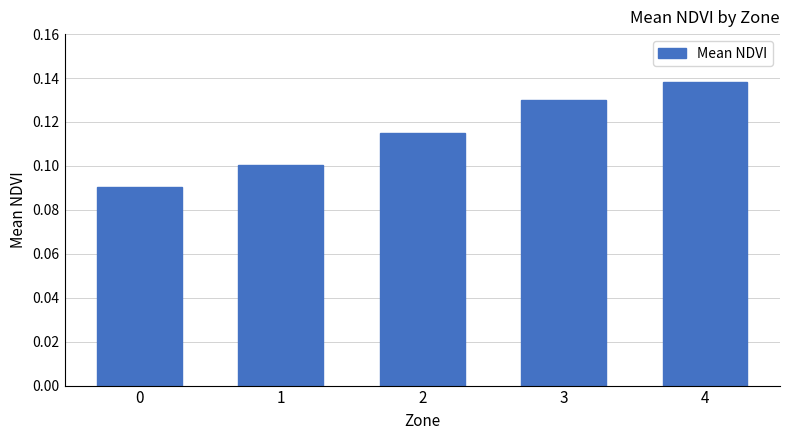

Are the bars grouped side by side (vs. stacked)?

No